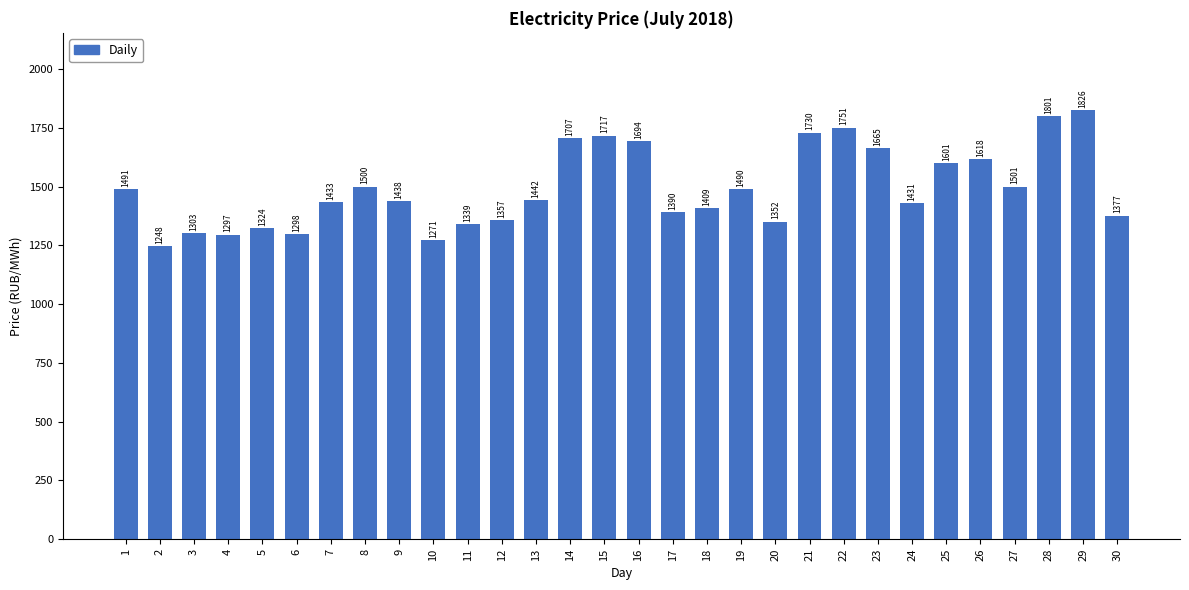

What is the average value?

1493.4